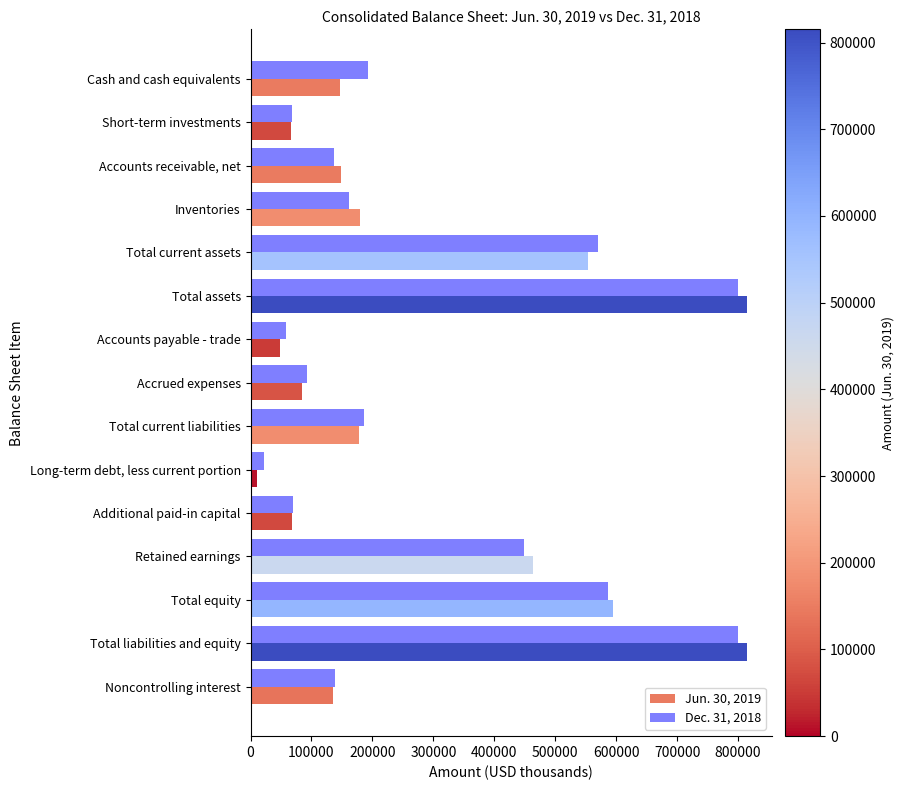

What is the difference between the maximum and second lowest values in the Dec. 31, 2018 series?

740839